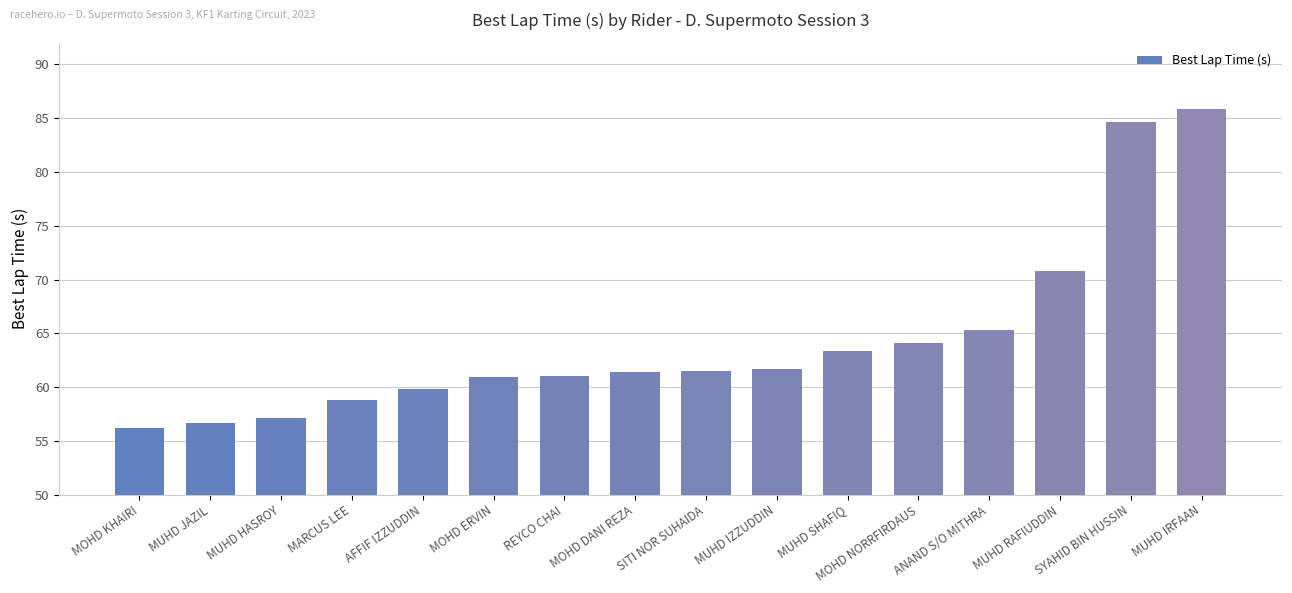

At which label is the value closest to 71?

MUHD RAFIUDDIN